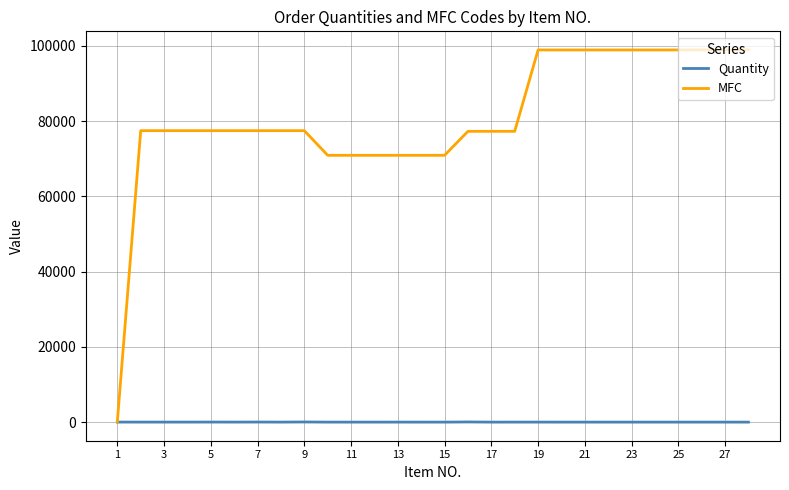

Which series has the largest total across all categories?

MFC